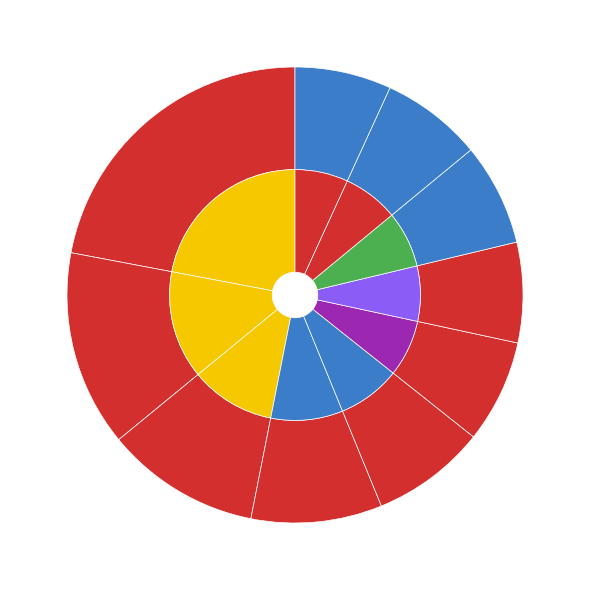

The pct35 slice represents 1% of the pie. True or false?

False